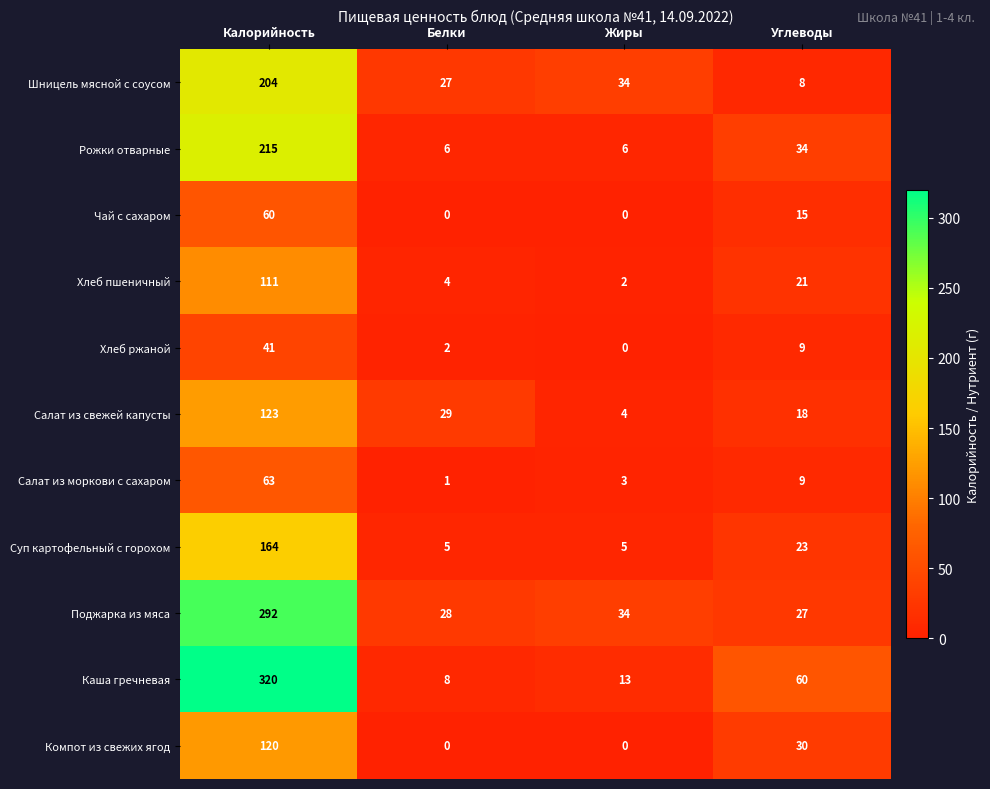

The value of Хлеб пшеничный at Жиры is 3. True or false?

False